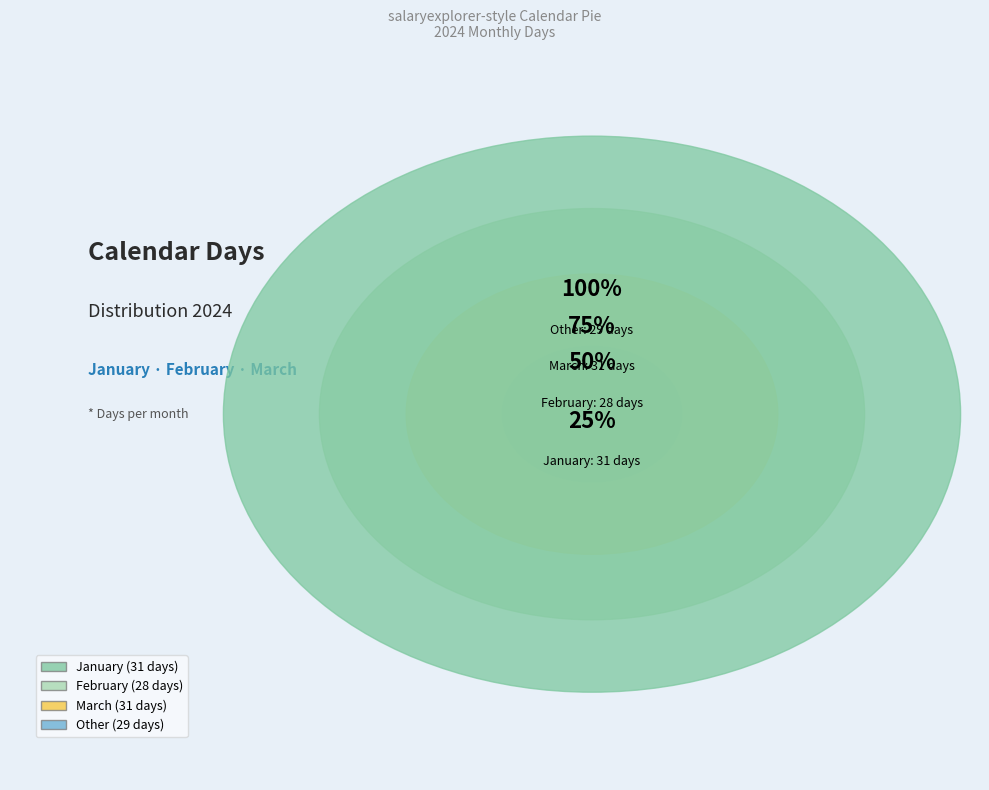

Is the sum of January and February greater than half?

No